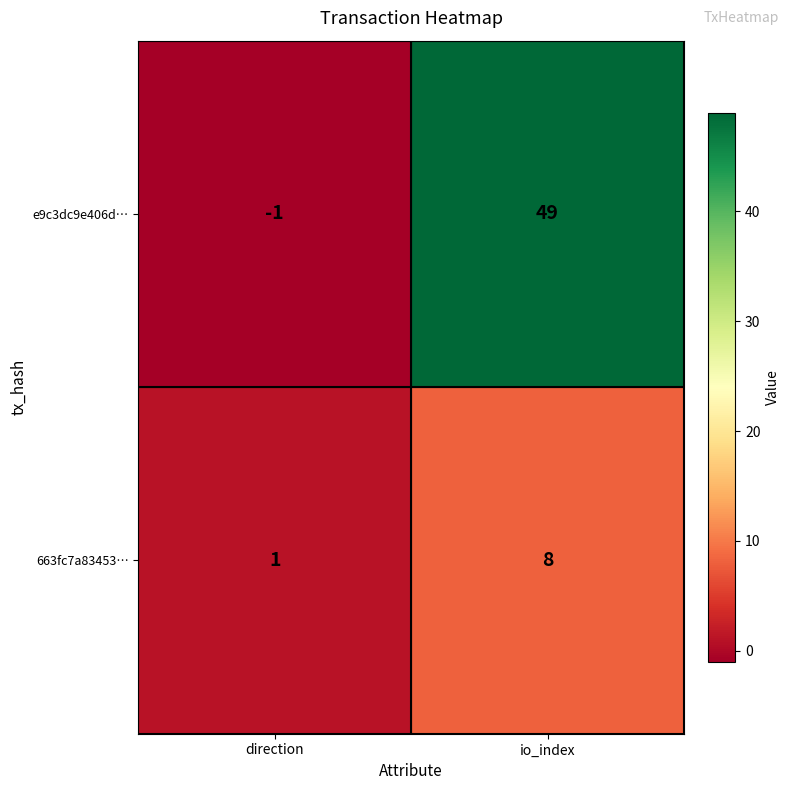

Rank the categories by 663fc7a83453… value from lowest to highest.

direction, io_index